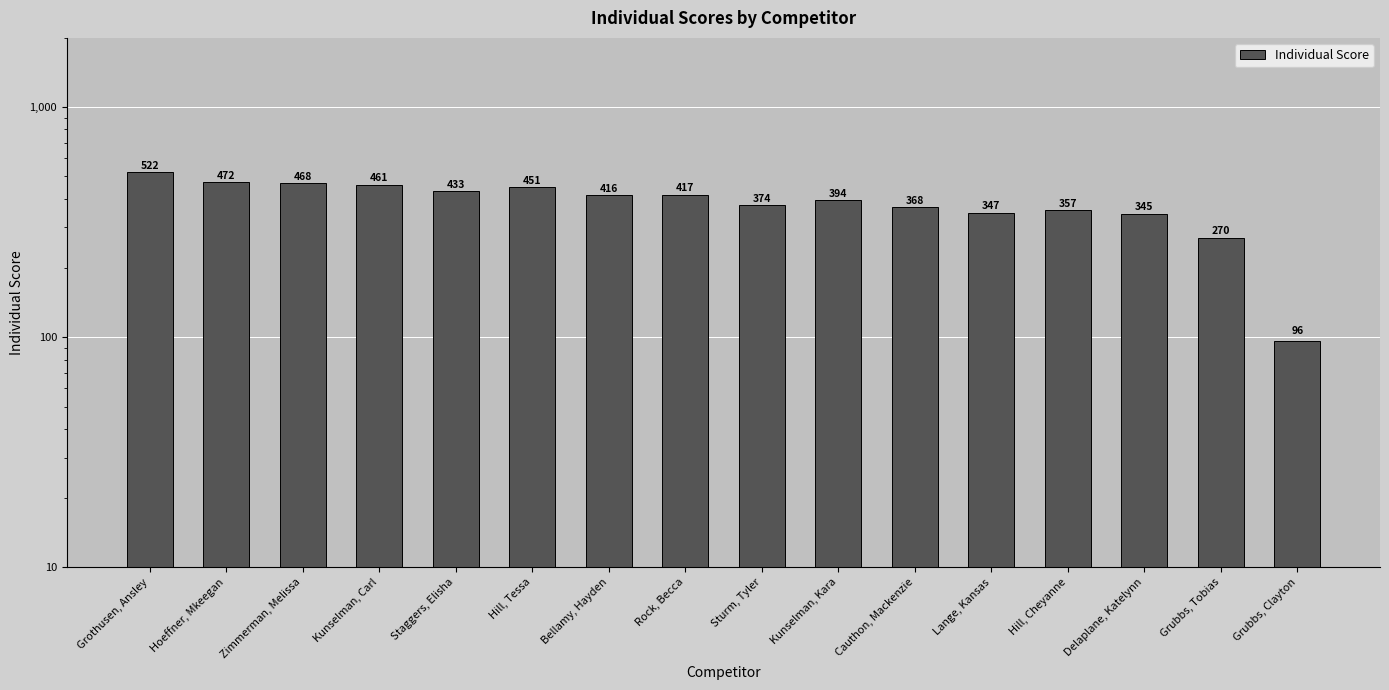

What is the difference between the maximum and second lowest values?

252